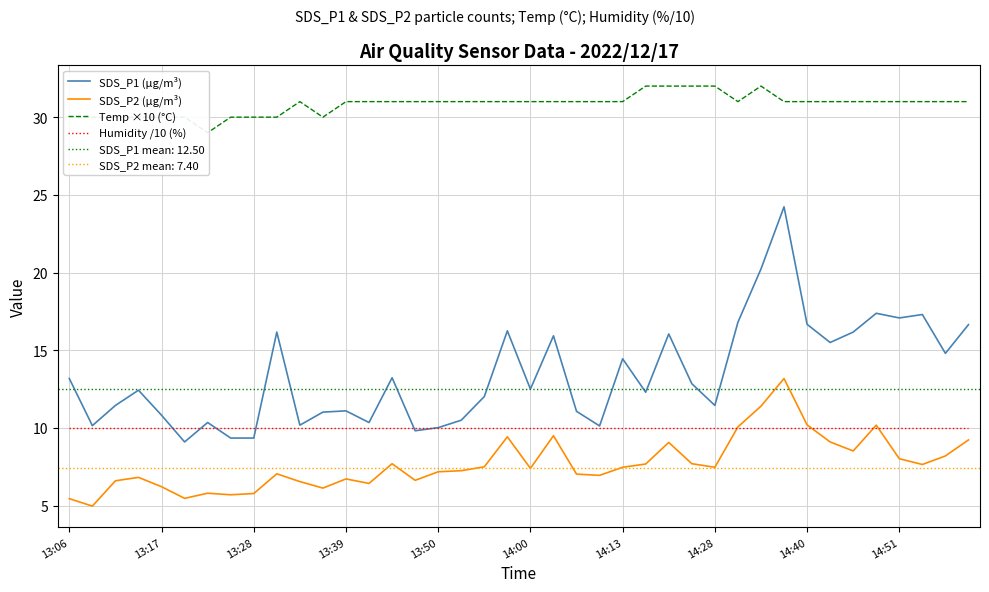

At which label does SDS_P1 (µg/m³) first exceed 12?

13:06